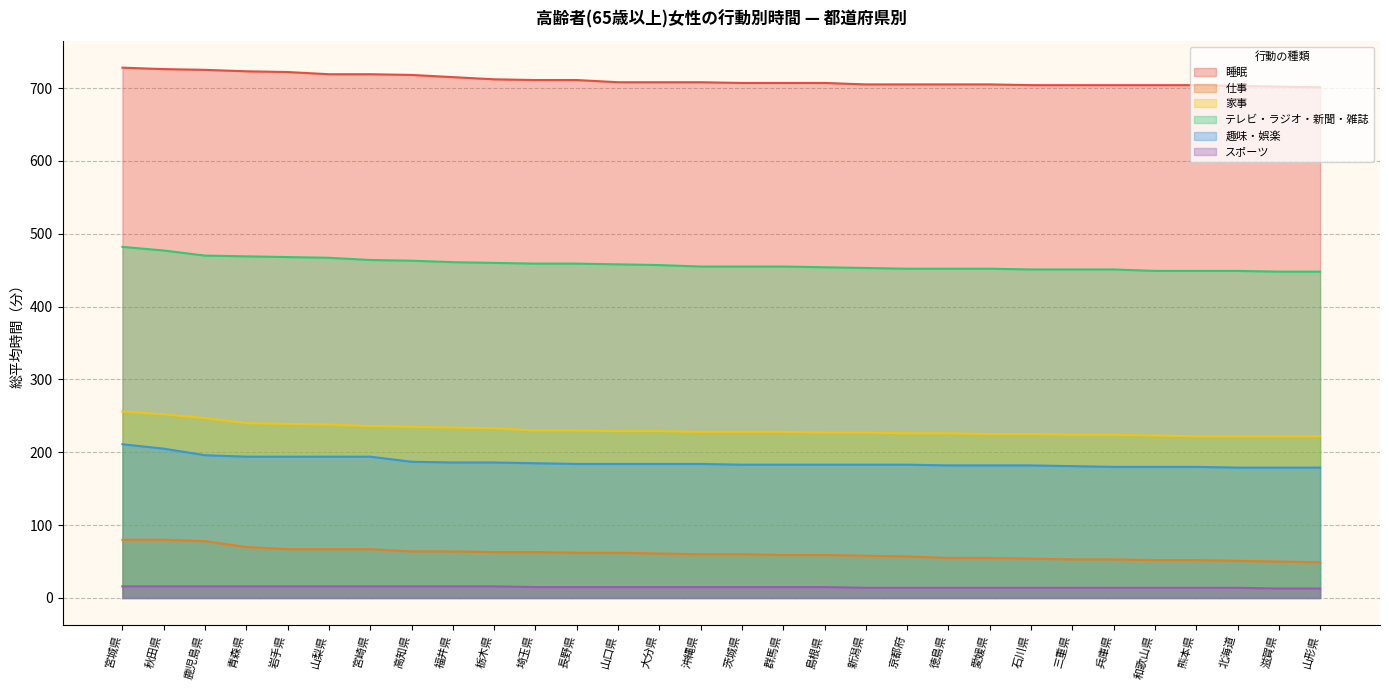

What is the spread (max minus min) of values at 山口県?

693